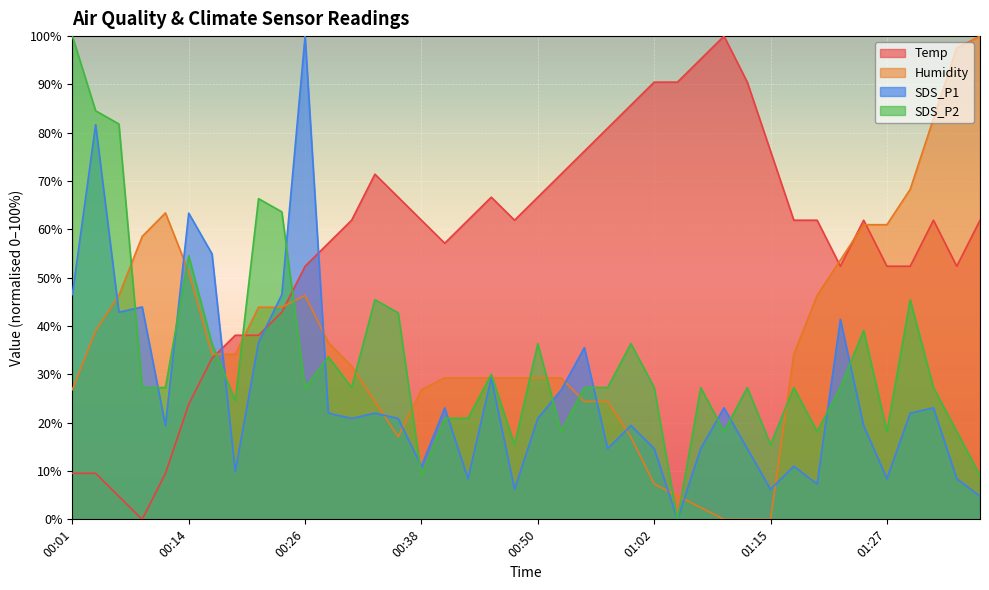

What is the sum of all SDS_P2 values?

1330.0